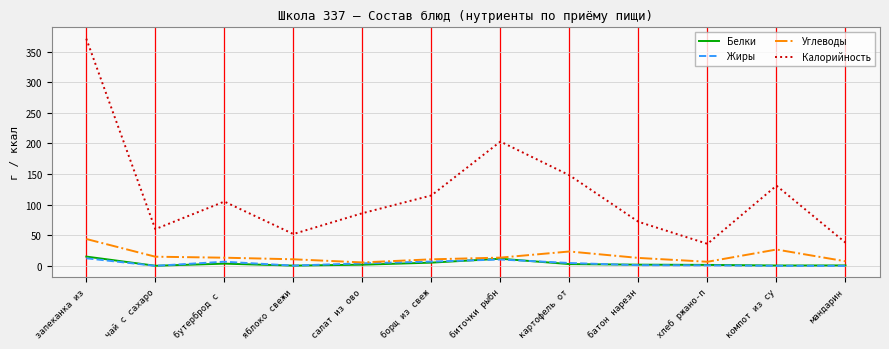

True or false: Жиры and Калорийность intersect in this chart.

False